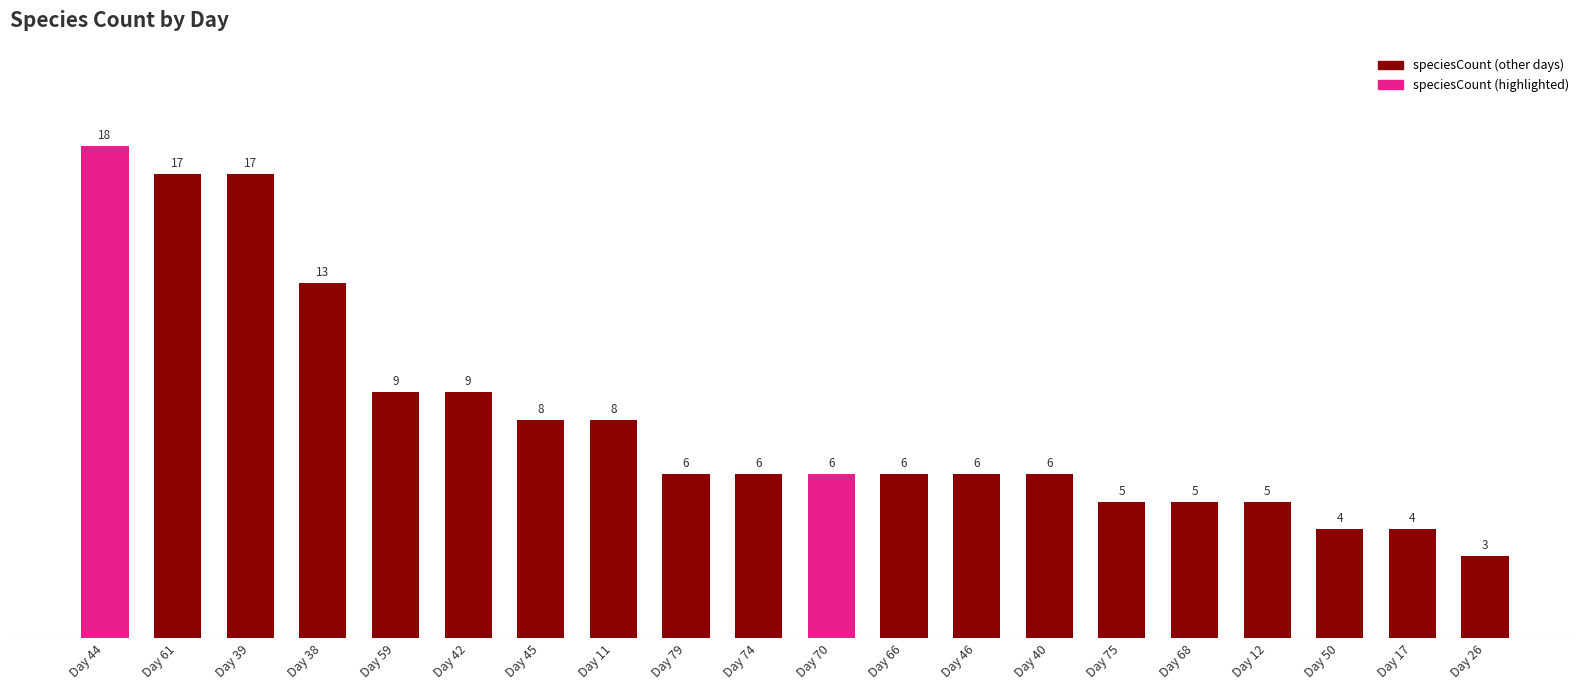

What is the ratio of the value at Day 59 to the value at Day 44?

0.5